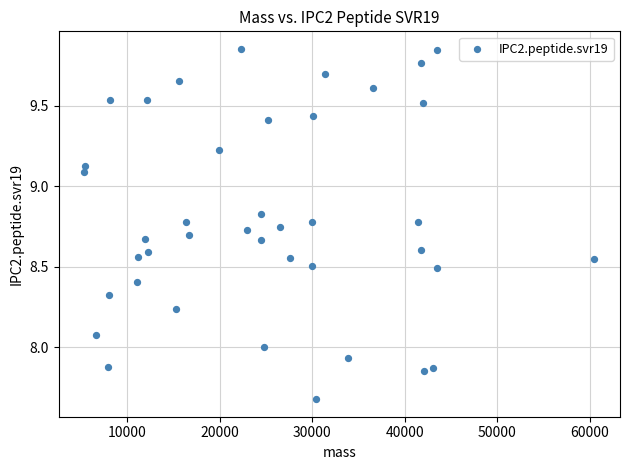

What is the range of Y values (max minus min)?

2.2